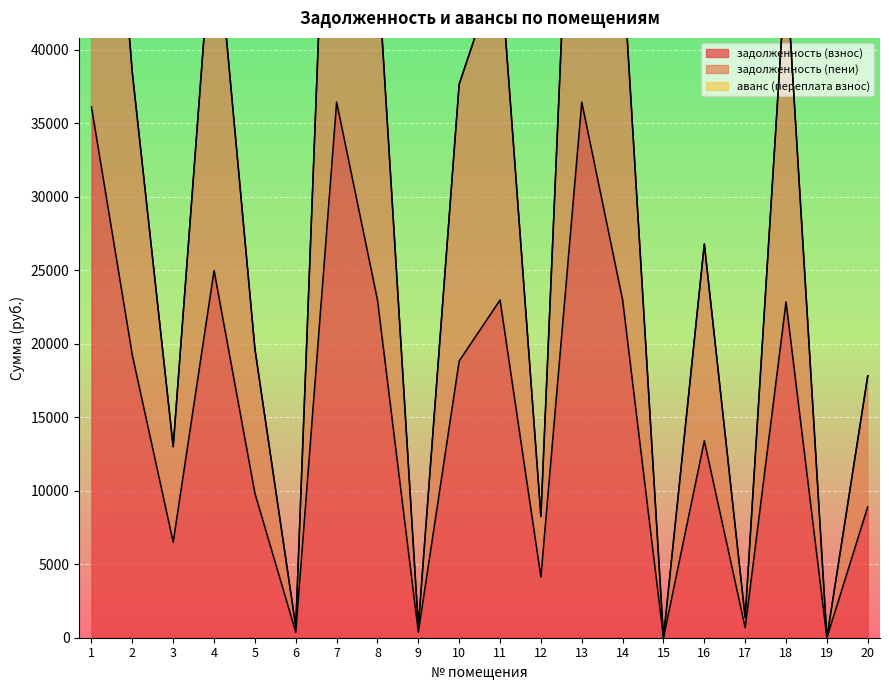

What is the difference between the second highest and minimum values in the задолженность (взнос) series?

36421.7